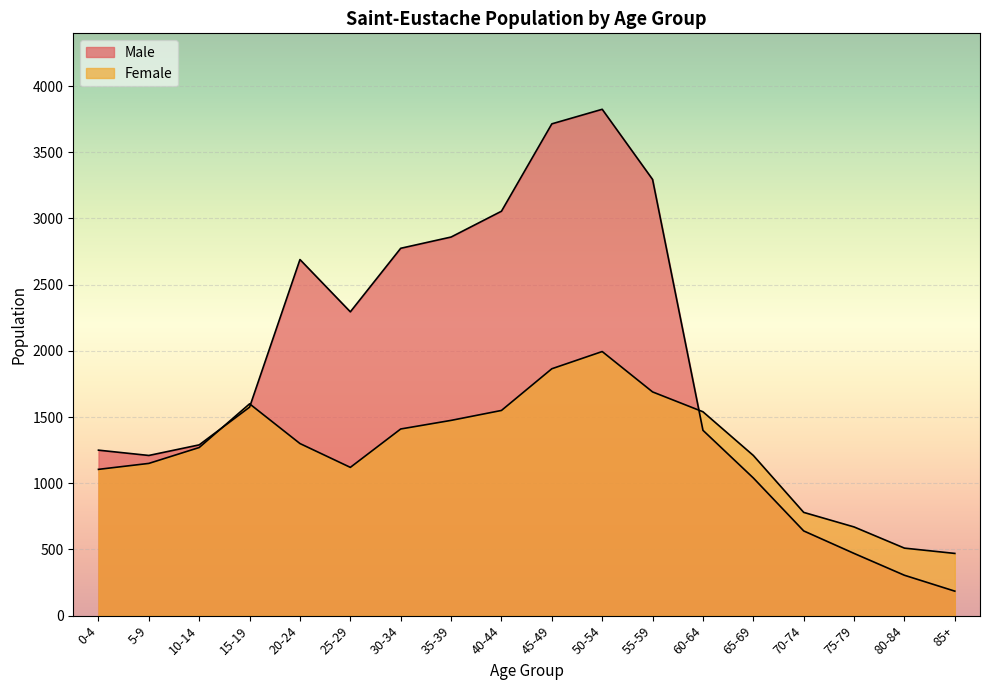

Is it true that Female equals 542 at 5-9?

False